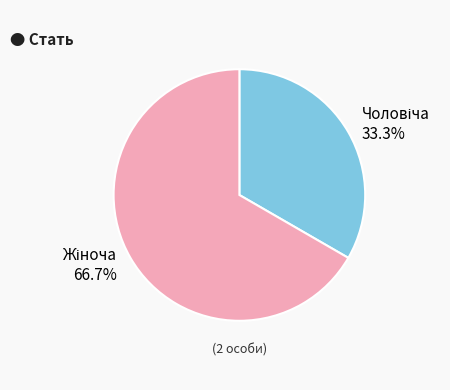

Is there a majority slice in this chart?

Yes